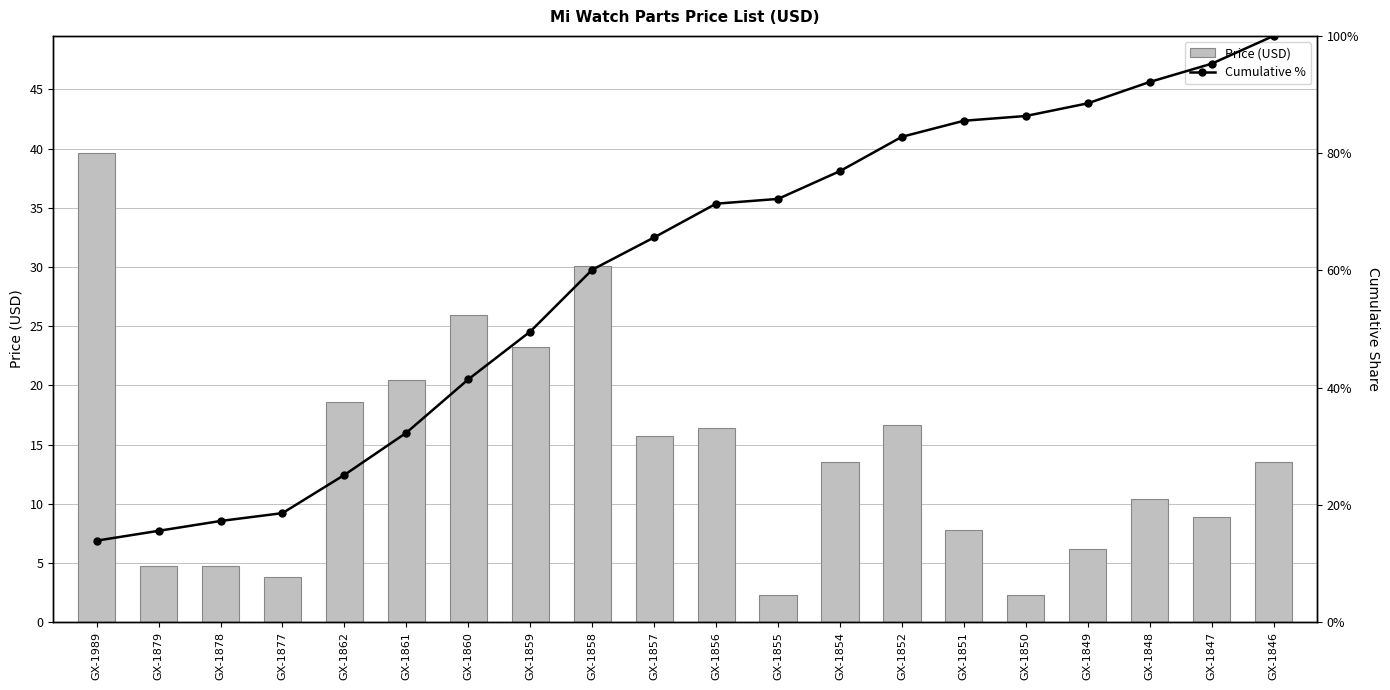

Rank the categories by Price (USD) value from lowest to highest.

GX-1855, GX-1850, GX-1877, GX-1879, GX-1878, GX-1849, GX-1851, GX-1847, GX-1848, GX-1854, GX-1846, GX-1857, GX-1856, GX-1852, GX-1862, GX-1861, GX-1859, GX-1860, GX-1858, GX-1989